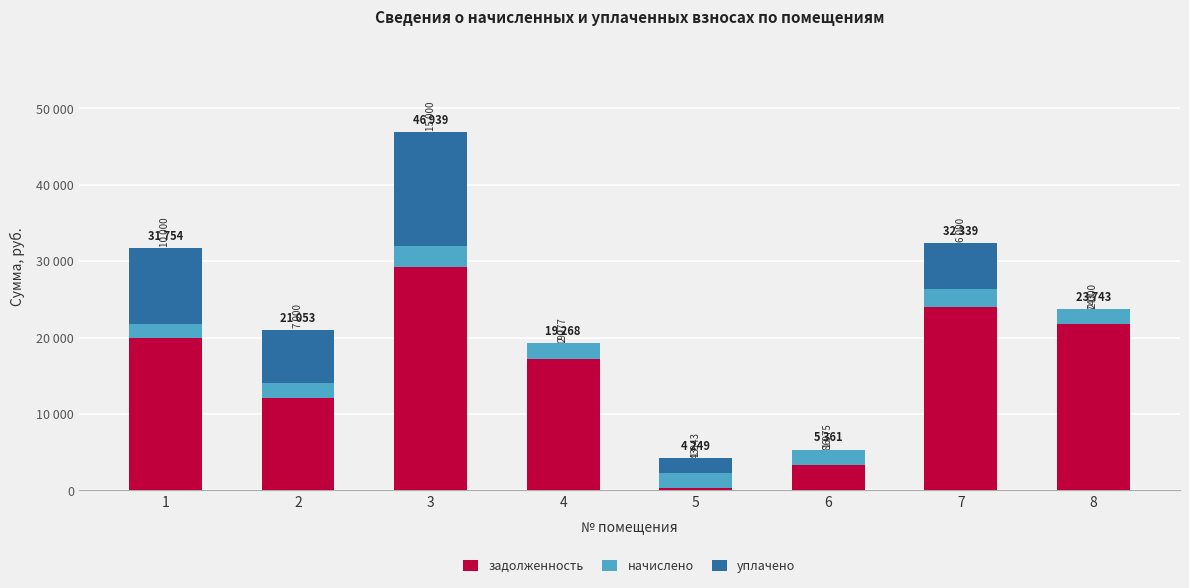

What is the sum of all задолженность values?

128013.6